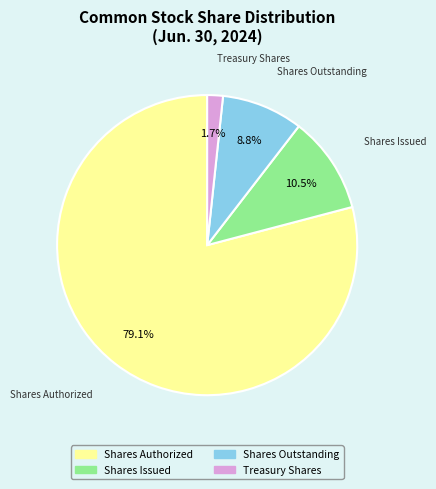

To the nearest percent, what portion does Shares Outstanding represent?

9%